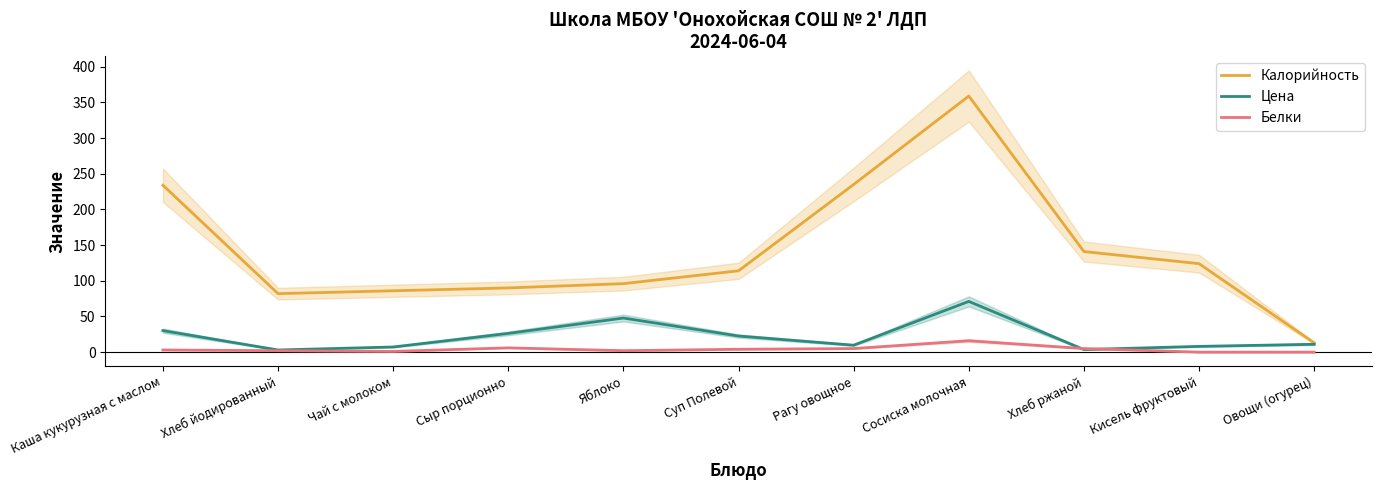

Reading left to right, list all the values displayed in this chart.

Калорийность: 234.0	82.0	86.0	90.0	96.0	114.0	235.0	359.0	141.0	124.0	13.0
Цена: 30.1	3.0	7.2	26.2	47.8	22.6	9.7	71.1	3.6	8.1	11.0
Белки: 3.0	2.0	1.0	6.0	2.0	4.0	5.0	16.0	5.0	0.0	0.0